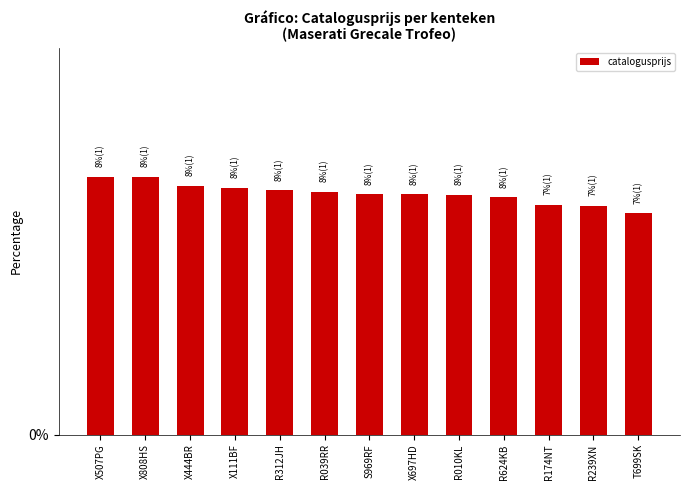

What is the change in value from R039RR to R010KL?

-0.1